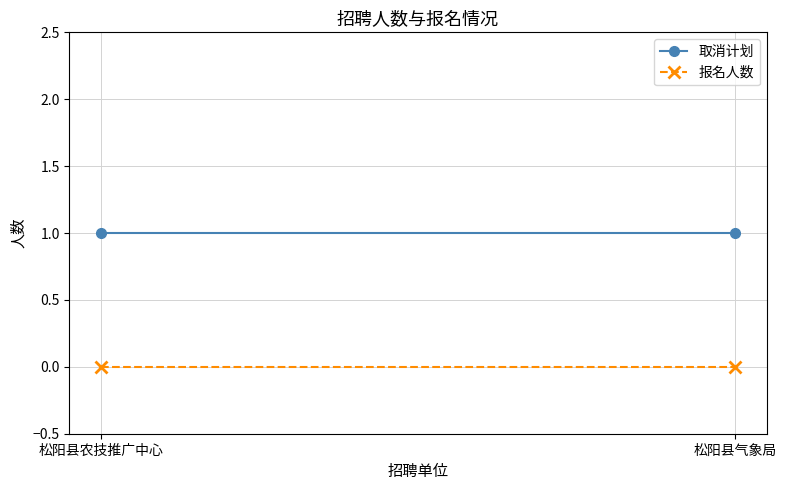

Which label corresponds to the smallest value in the chart?

松阳县农技推广中心